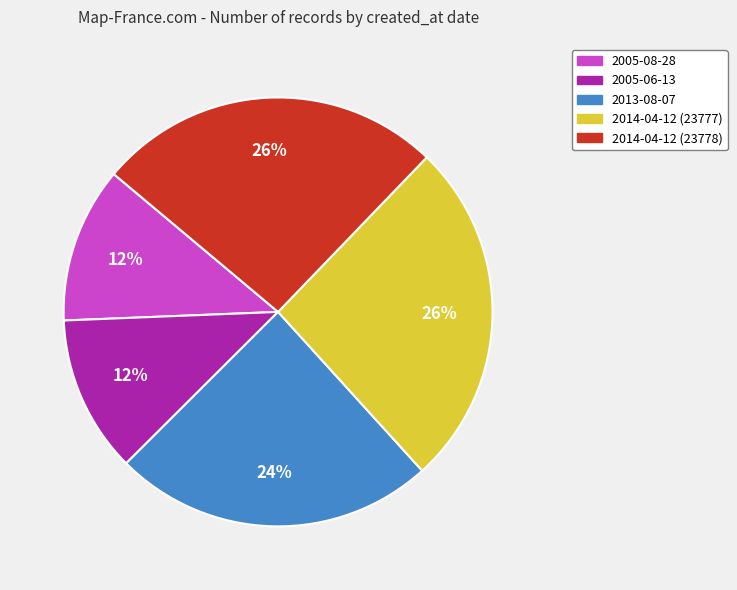

Is there any slice that represents more than half of the pie?

No